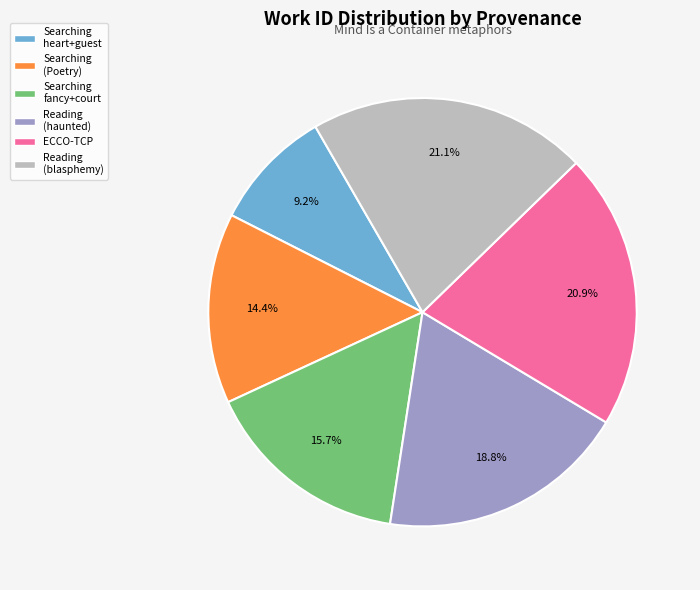

Is there a majority slice in this chart?

No